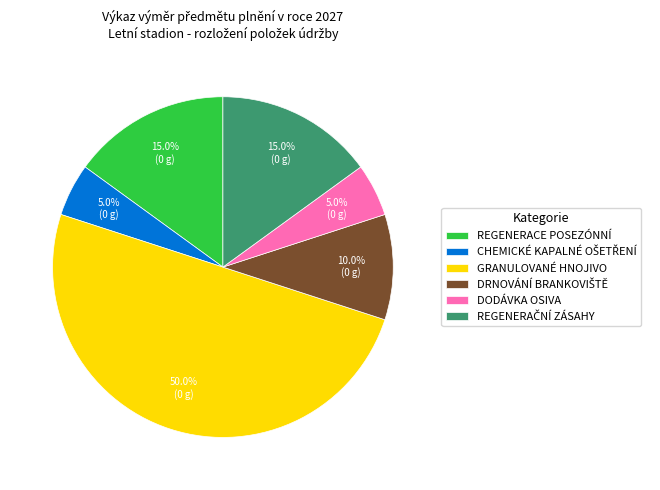

Which slice is the largest?

GRANULOVANÉ HNOJIVO